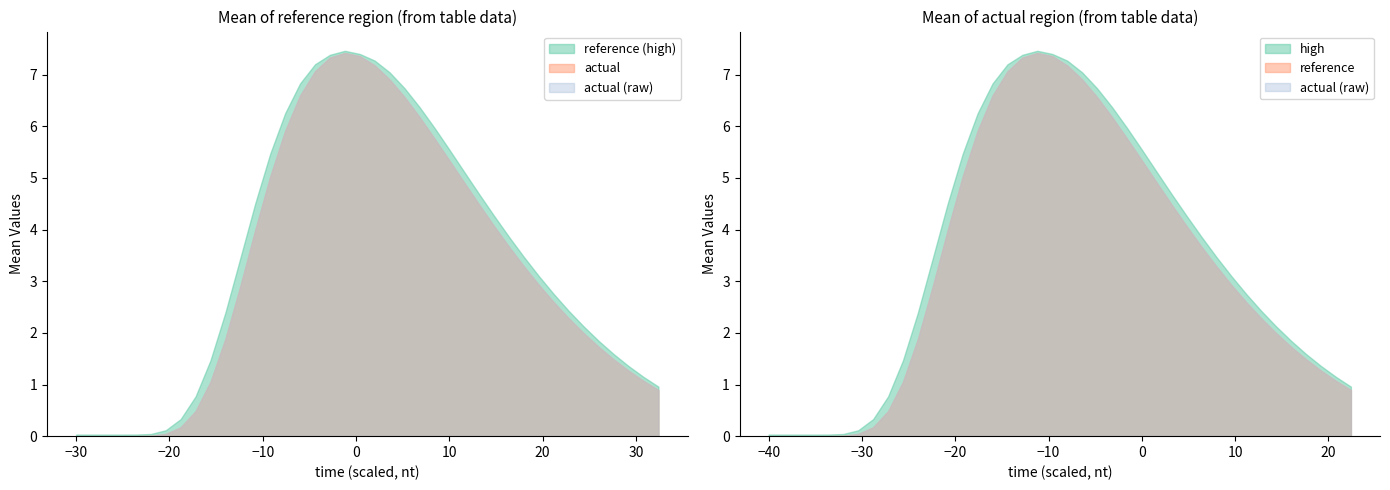

What is the difference between the actual values at 18 and 35?

5.7